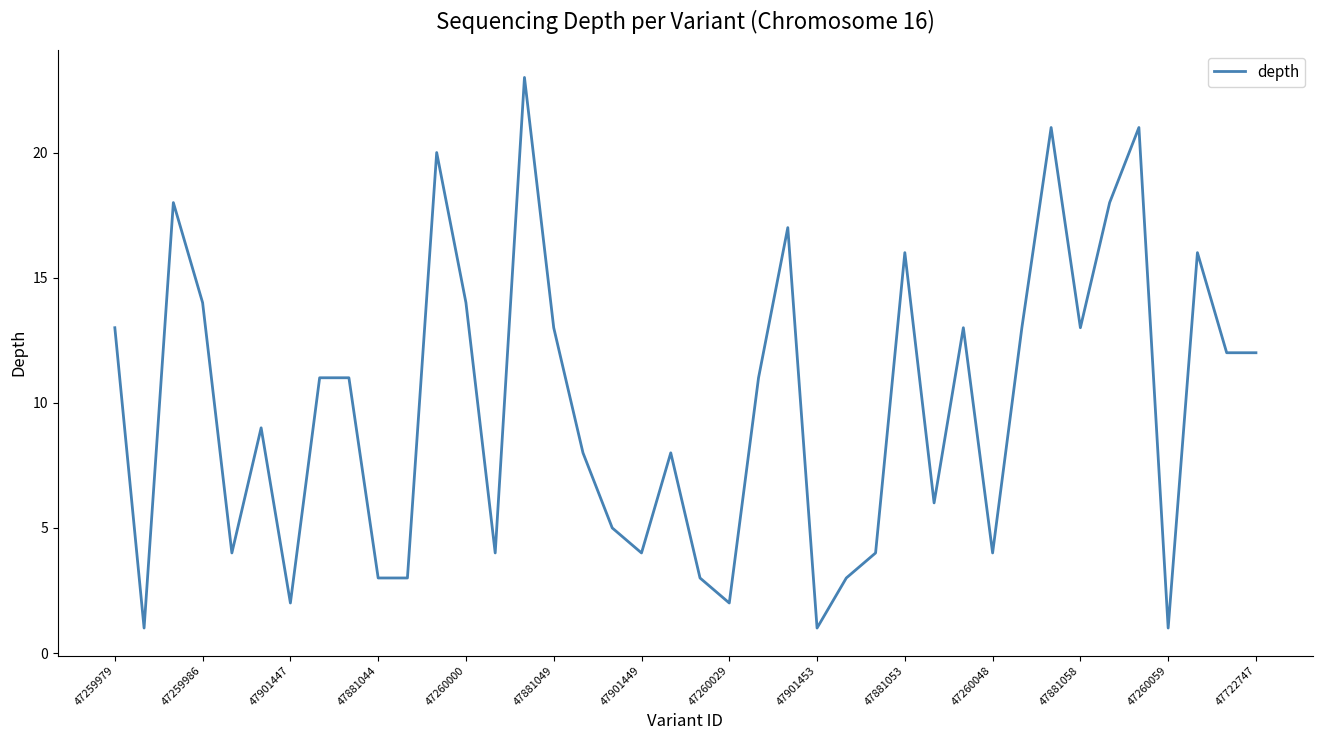

What is the greatest value displayed?

23